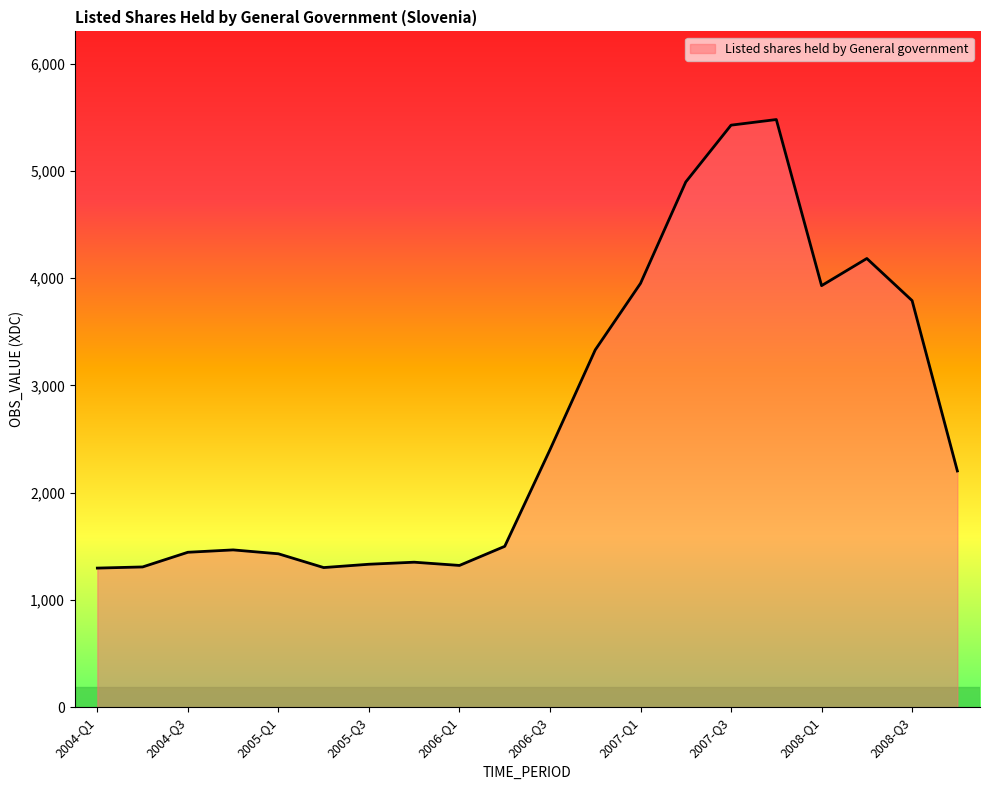

What is the difference between the maximum and minimum values?

4182.3